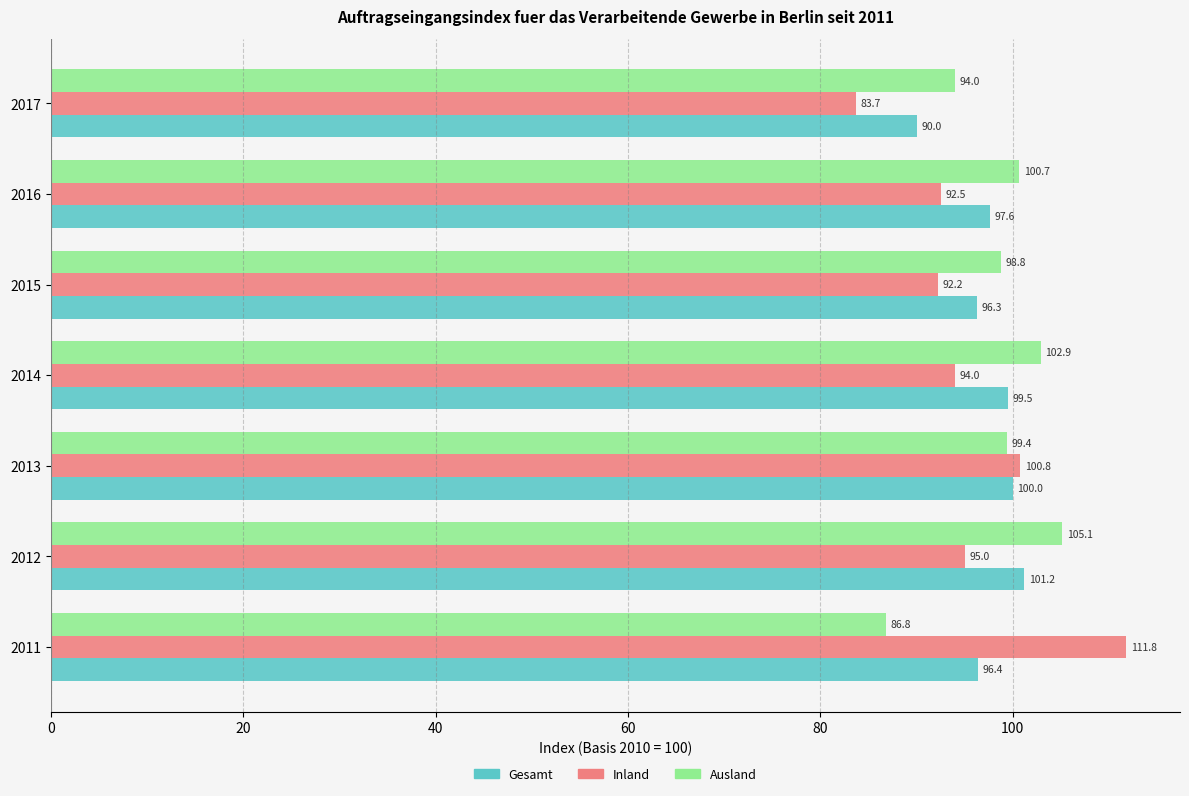

What is the difference between the maximum and minimum values in the Gesamt series?

11.2